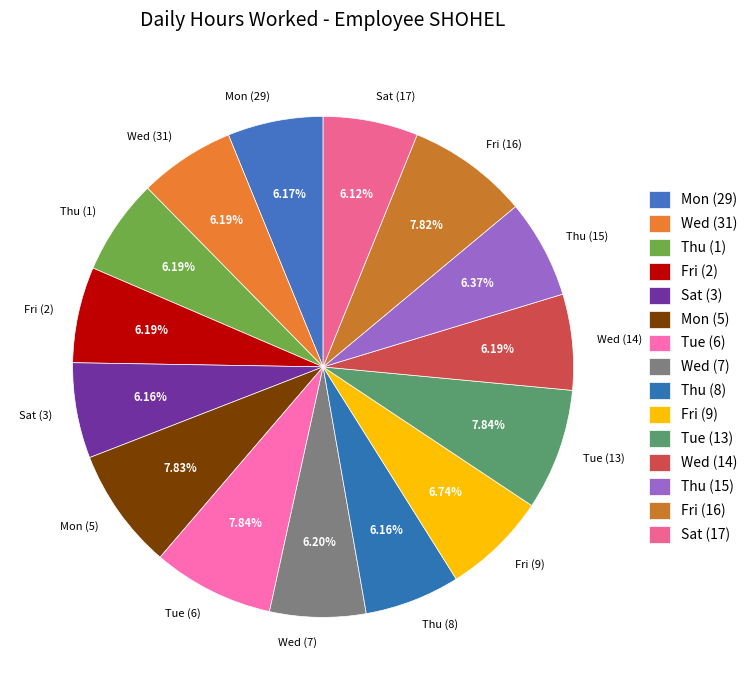

The Fri (2) slice represents 6% of the pie. True or false?

True